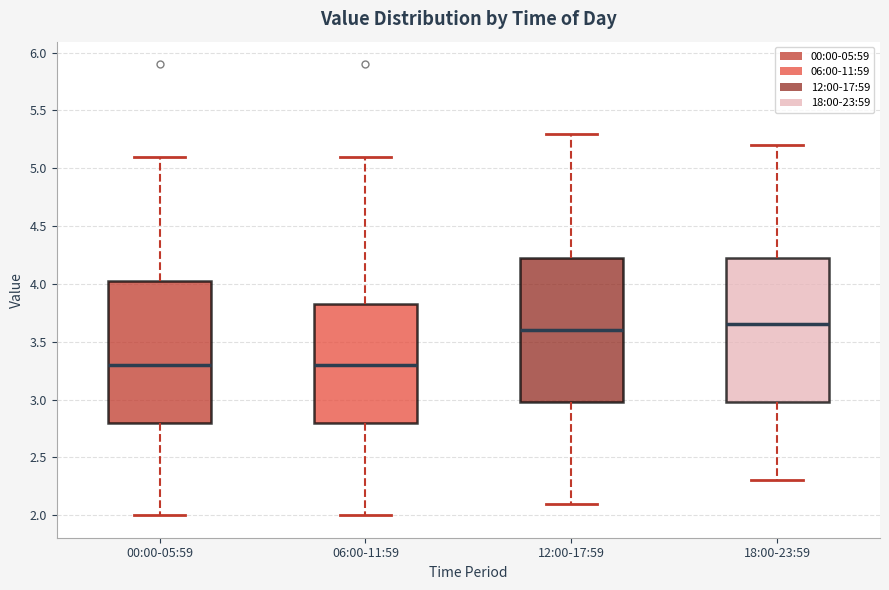

Where is the upper edge of the box for 06:00-11:59 on the y-axis? The values are not printed on the chart, so give them approximately, as read against the axis.

3.85